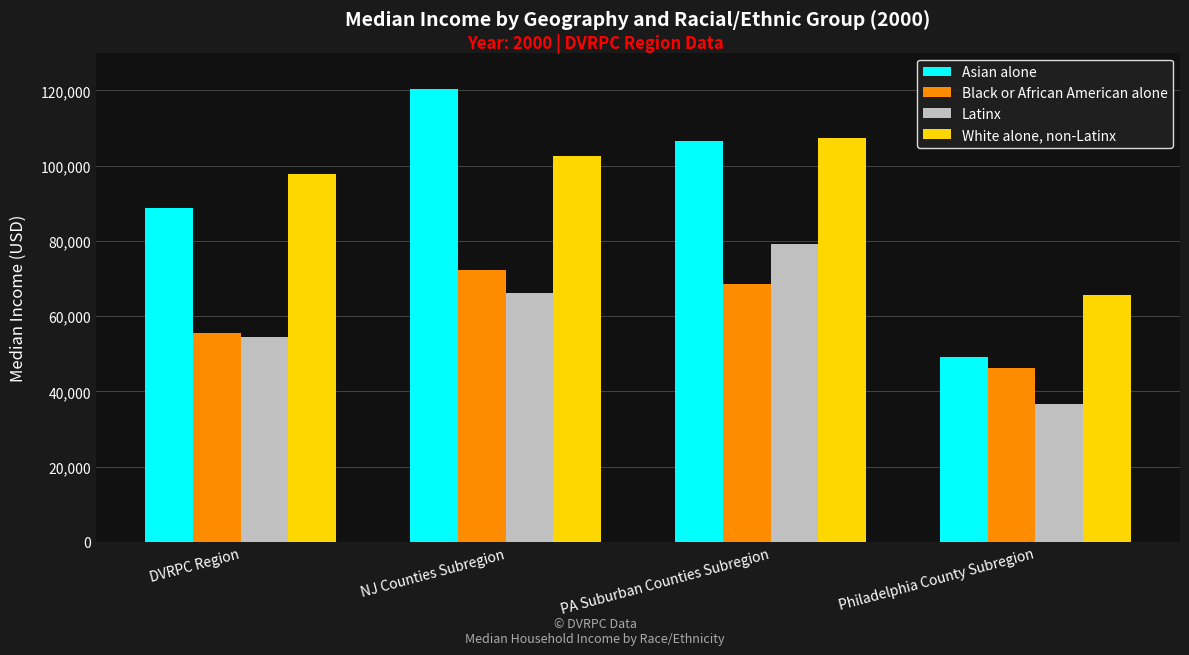

What is the sum of the Black or African American alone values at PA Suburban Counties Subregion and Philadelphia County Subregion?

114924